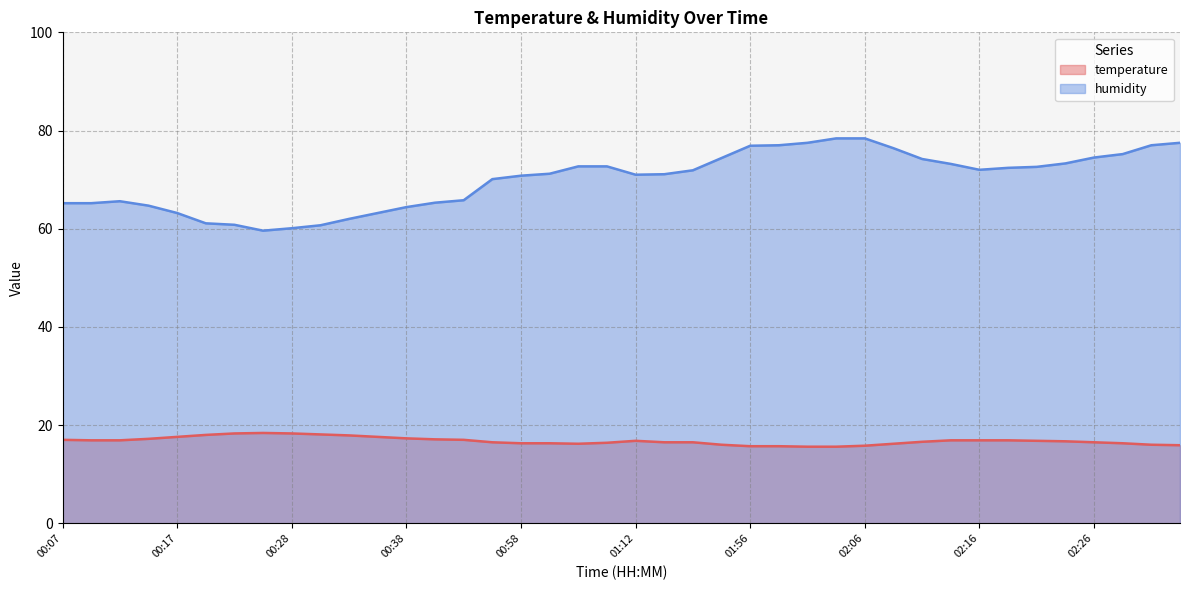

Which label corresponds to the smallest value in the chart?

02:01